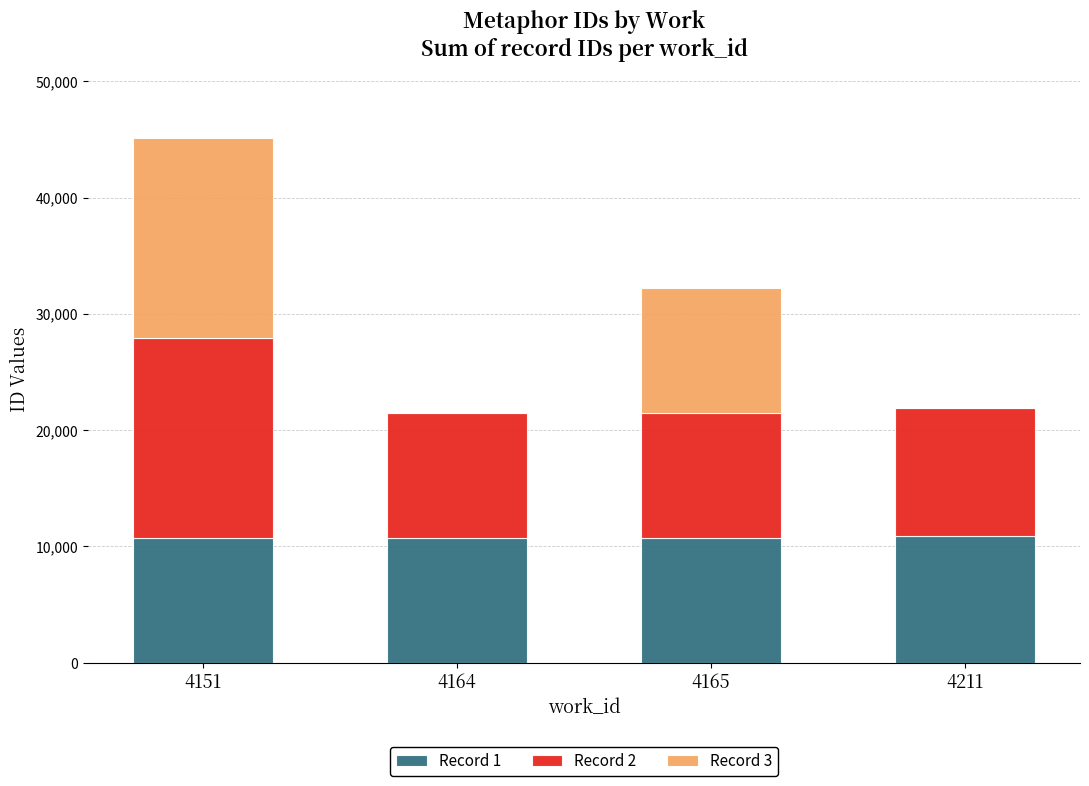

What is the total value across all series at 4165?

32229